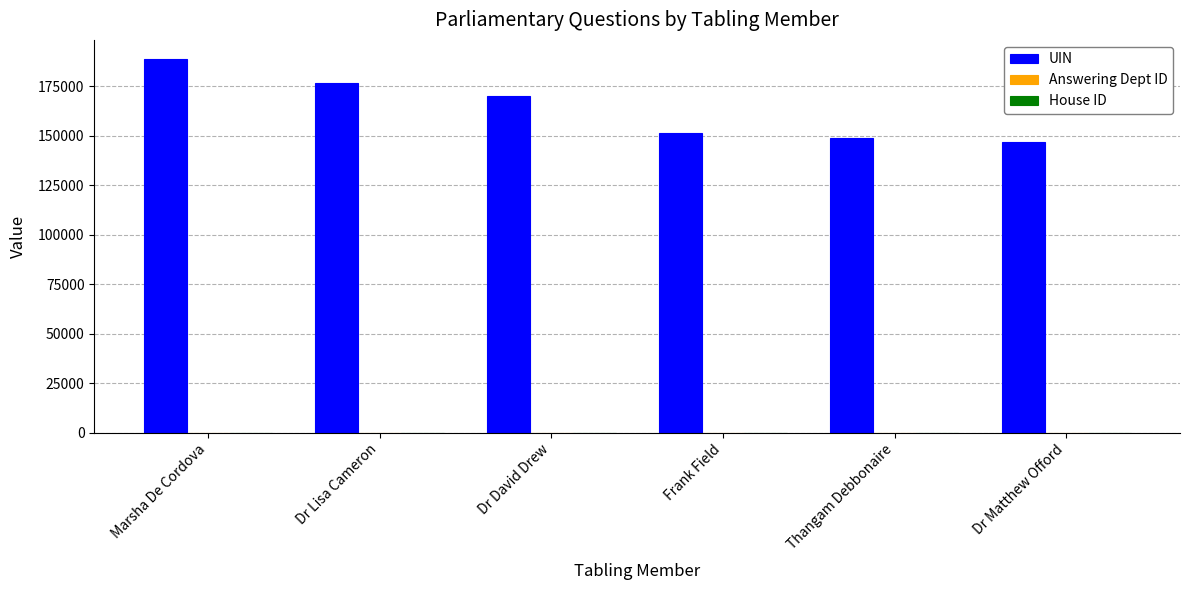

True or false: UIN has a value of 218169 at Thangam Debbonaire.

False